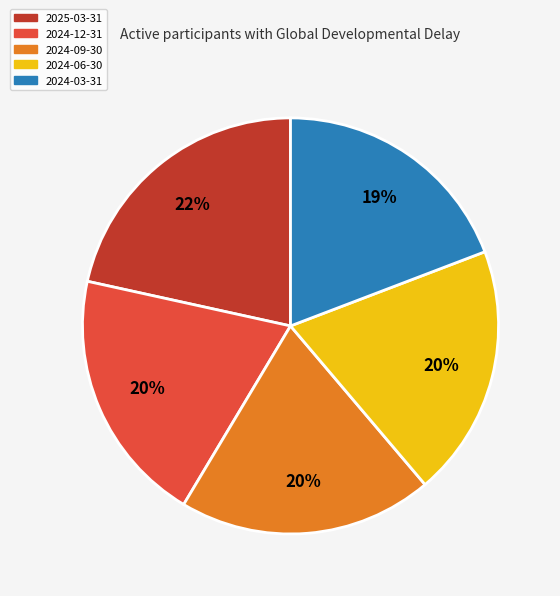

Approximately how many times larger is the value at 2025-03-31 compared to 2024-09-30?

1.1